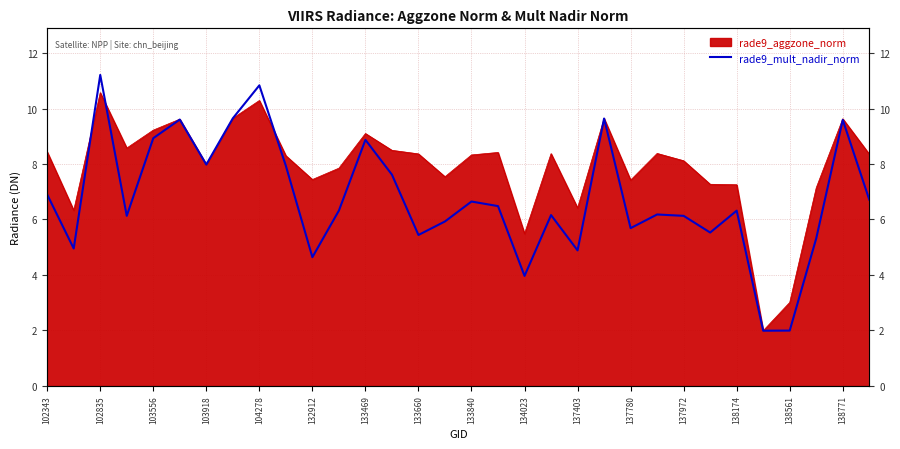

What is the sum of all values?

216.1